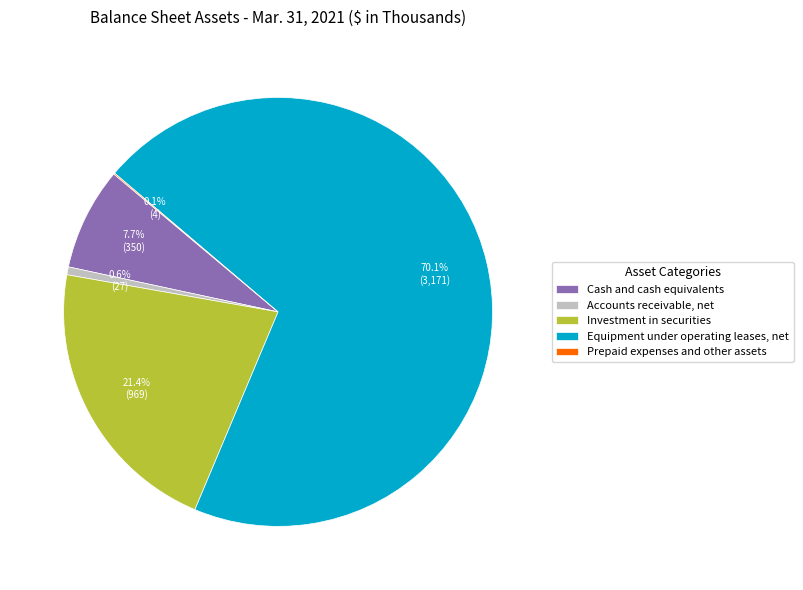

Is the sum of Equipment under operating leases, net and Investment in securities greater than half?

Yes